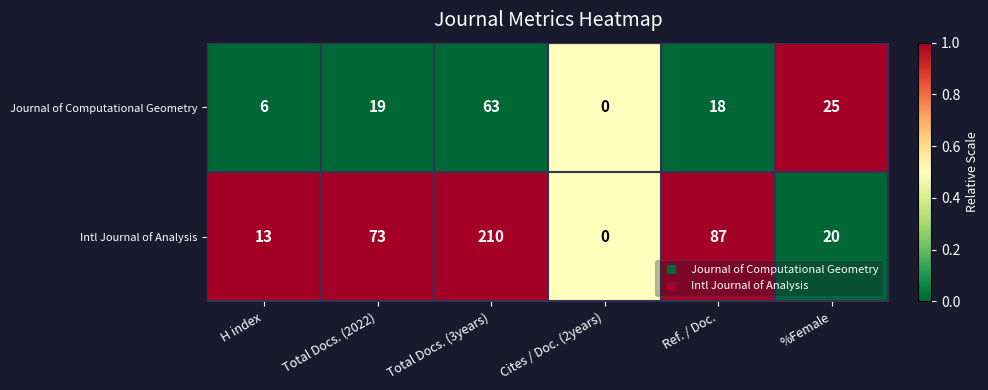

At which category is the sum across all series the highest?

Total Docs. (3years)